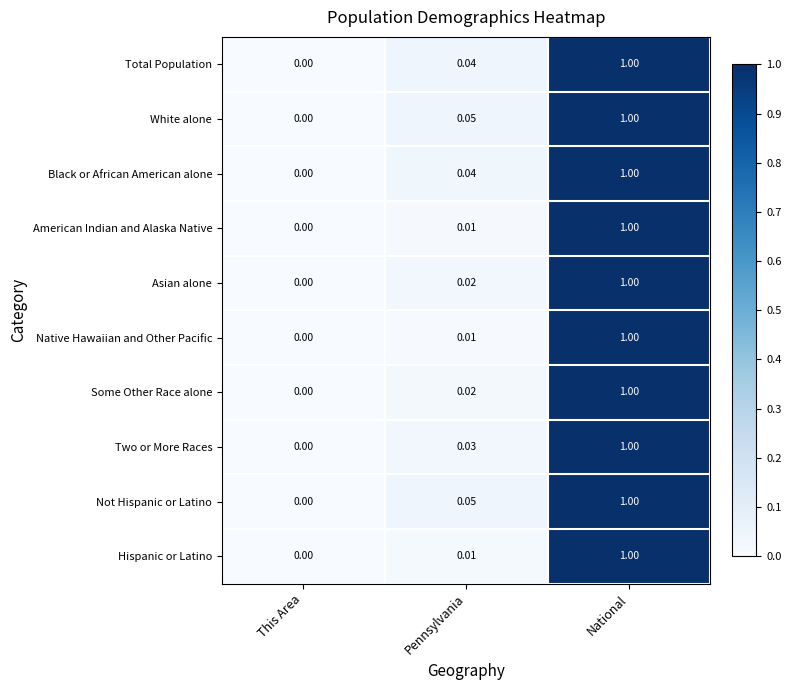

How many data points in Black or African American alone are above 0?

2